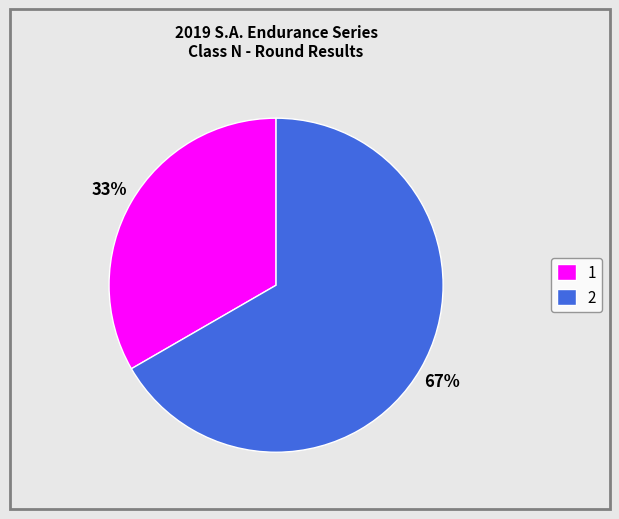

Is the sum of 2 and 1 greater than half?

Yes